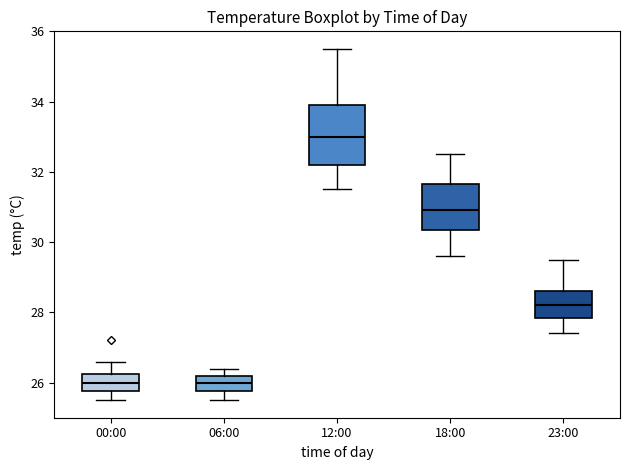

Which box's median line is the highest?

12:00